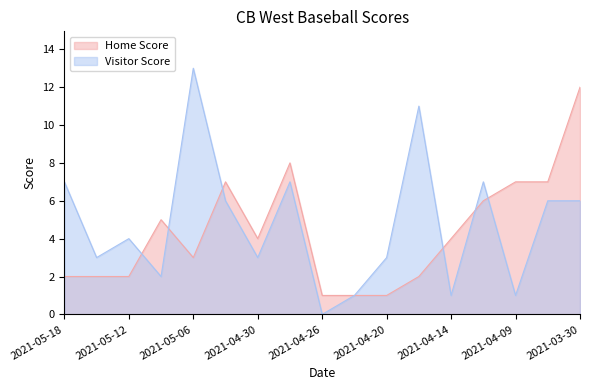

Rank the series by their average value, from highest to lowest.

Visitor Score, Home Score